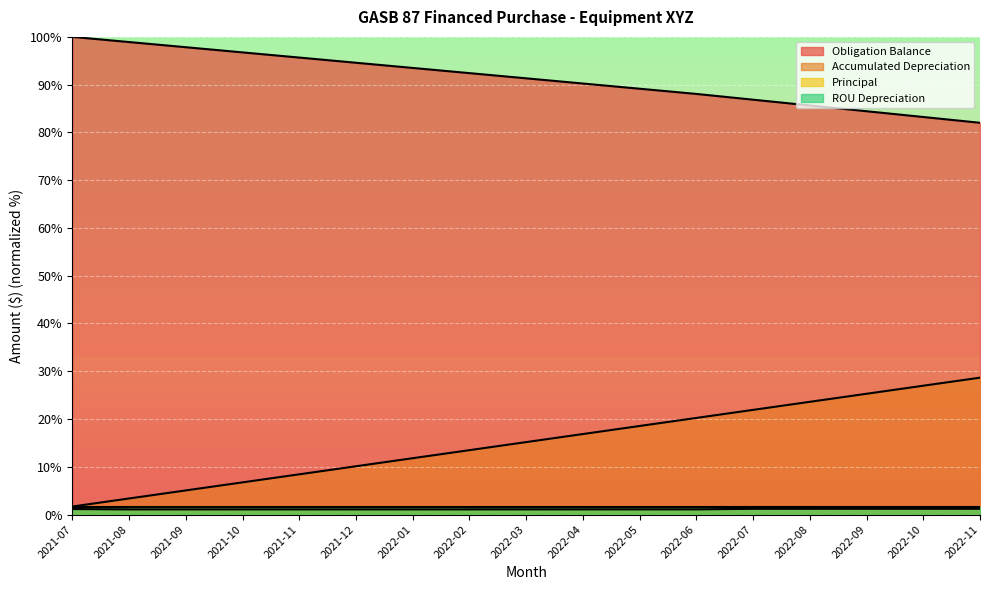

What value does the Accumulated Depreciation series have at 2021-09?

5.1